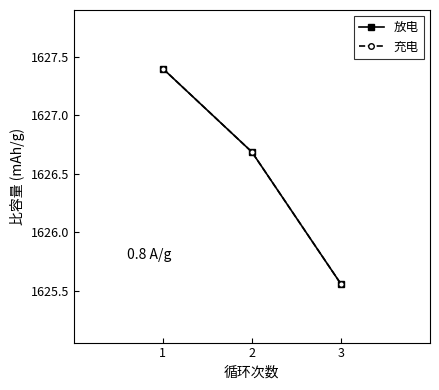

Rank the categories by 充电 value from lowest to highest.

3, 2, 1